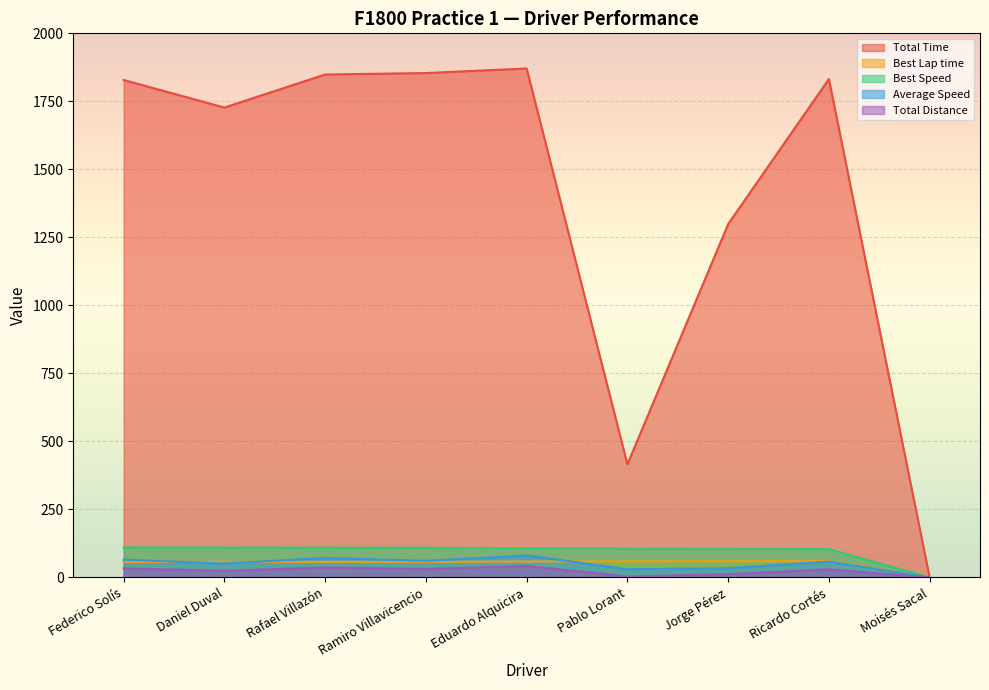

Between Jorge Pérez and Ricardo Cortés, which is larger?

Ricardo Cortés